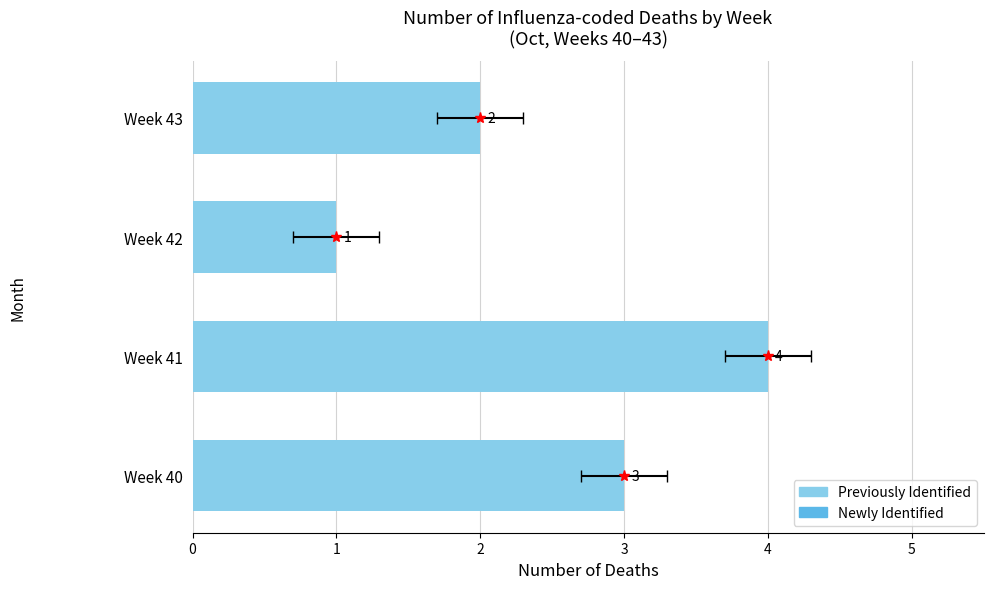

List the labels in order of Total value, largest first.

Week 41, Week 40, Week 43, Week 42